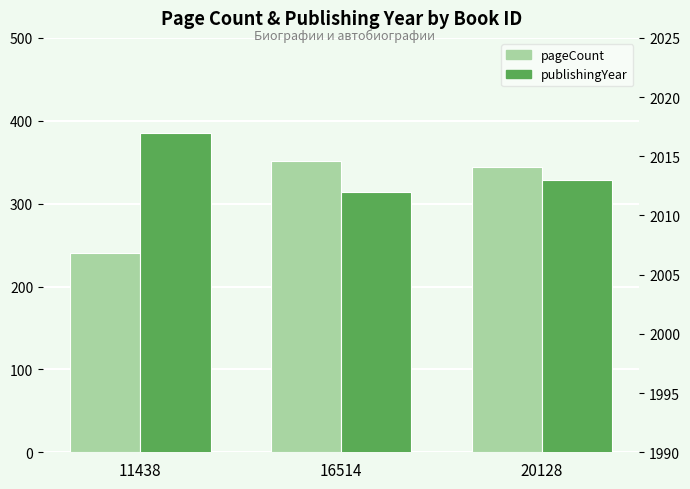

The publishingYear series shows 2012 at 16514. True or false?

True